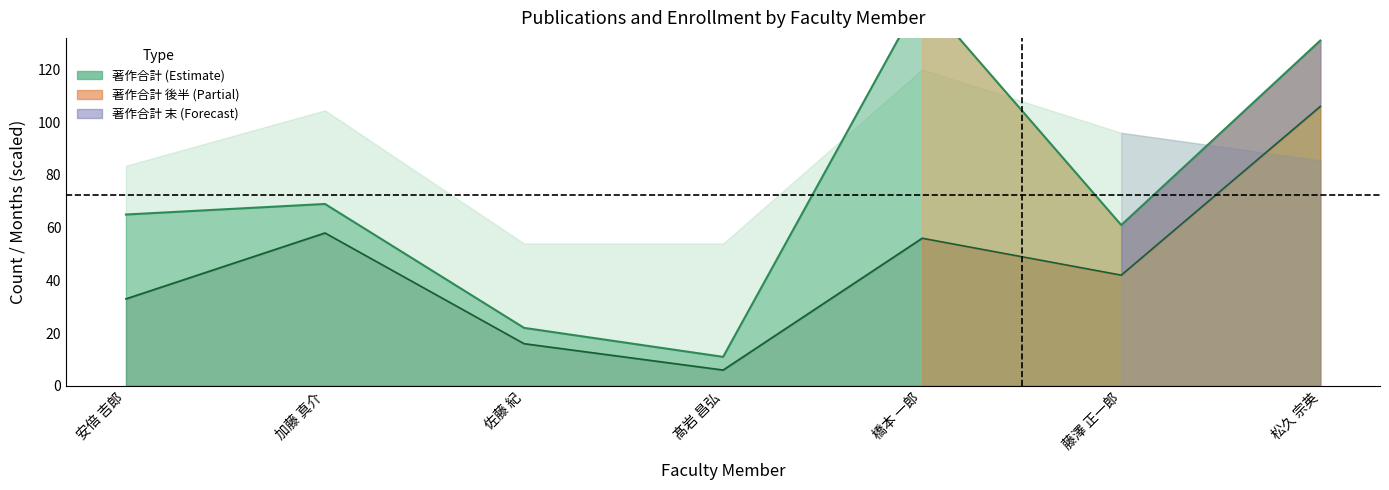

What position from the left is 加藤 真介?

2